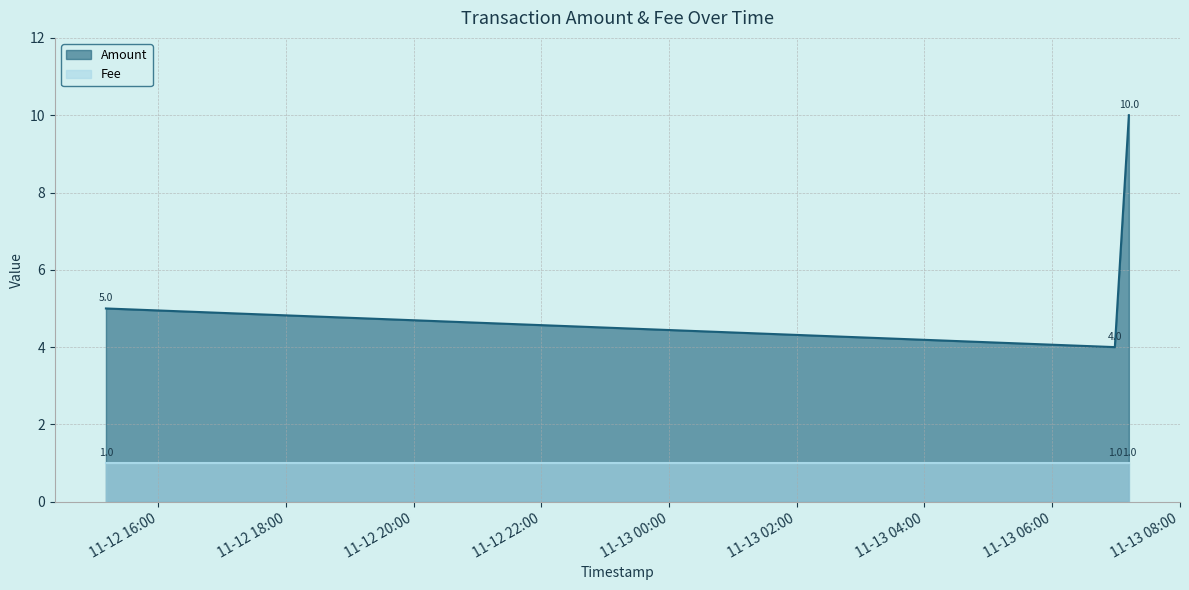

The chart shows a value of 5 at 2016-11-12 15:10:43. True or false?

True